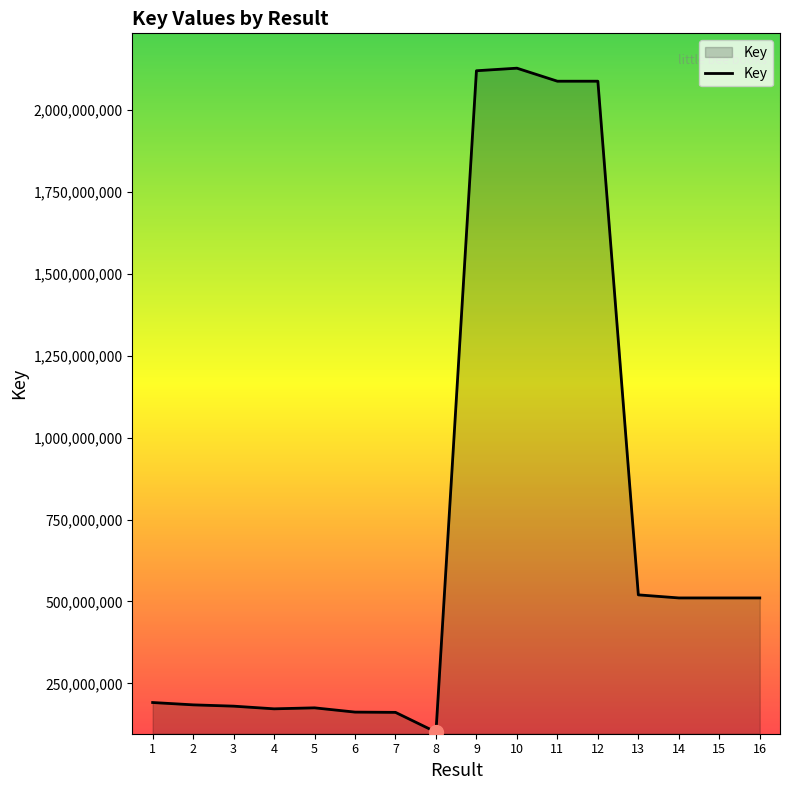

What is the sum of the values at 16 and 10?

2638793542